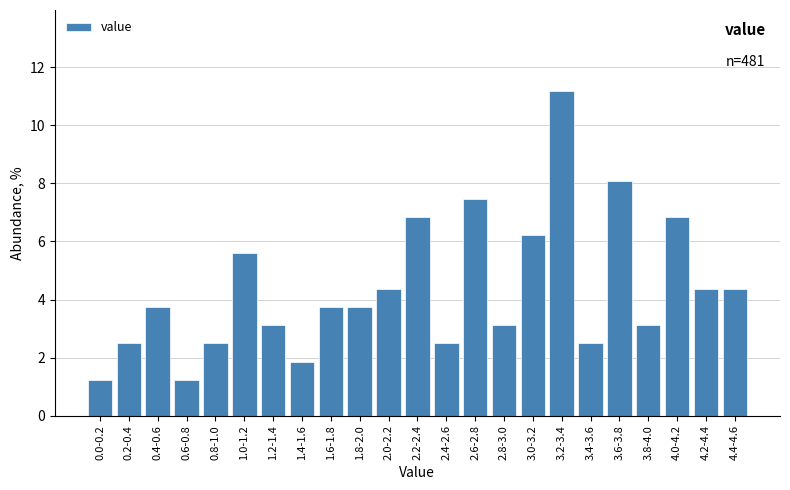

Reading right to left, what are all the values shown in this chart?

4.3	4.3	6.8	3.1	8.1	2.5	11.2	6.2	3.1	7.5	2.5	6.8	4.3	3.7	3.7	1.9	3.1	5.6	2.5	1.2	3.7	2.5	1.2